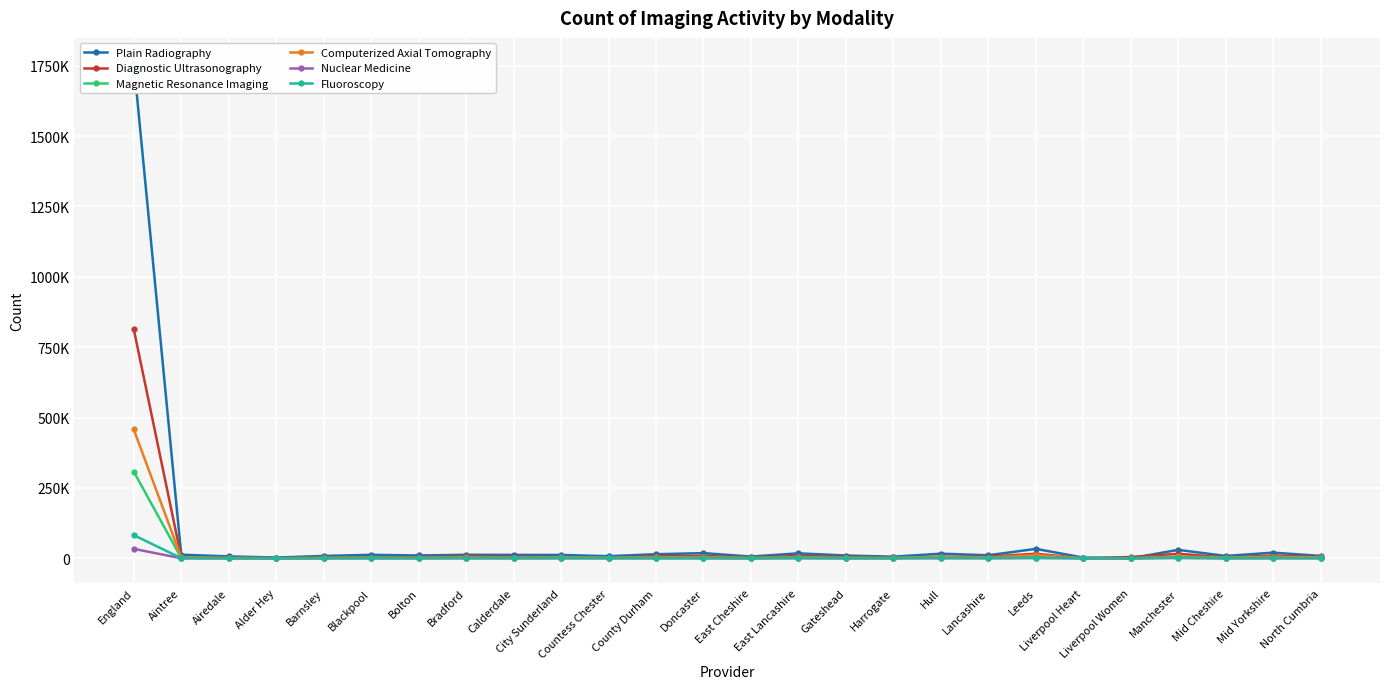

Is it true that Computerized Axial Tomography equals 463 at Gateshead?

False